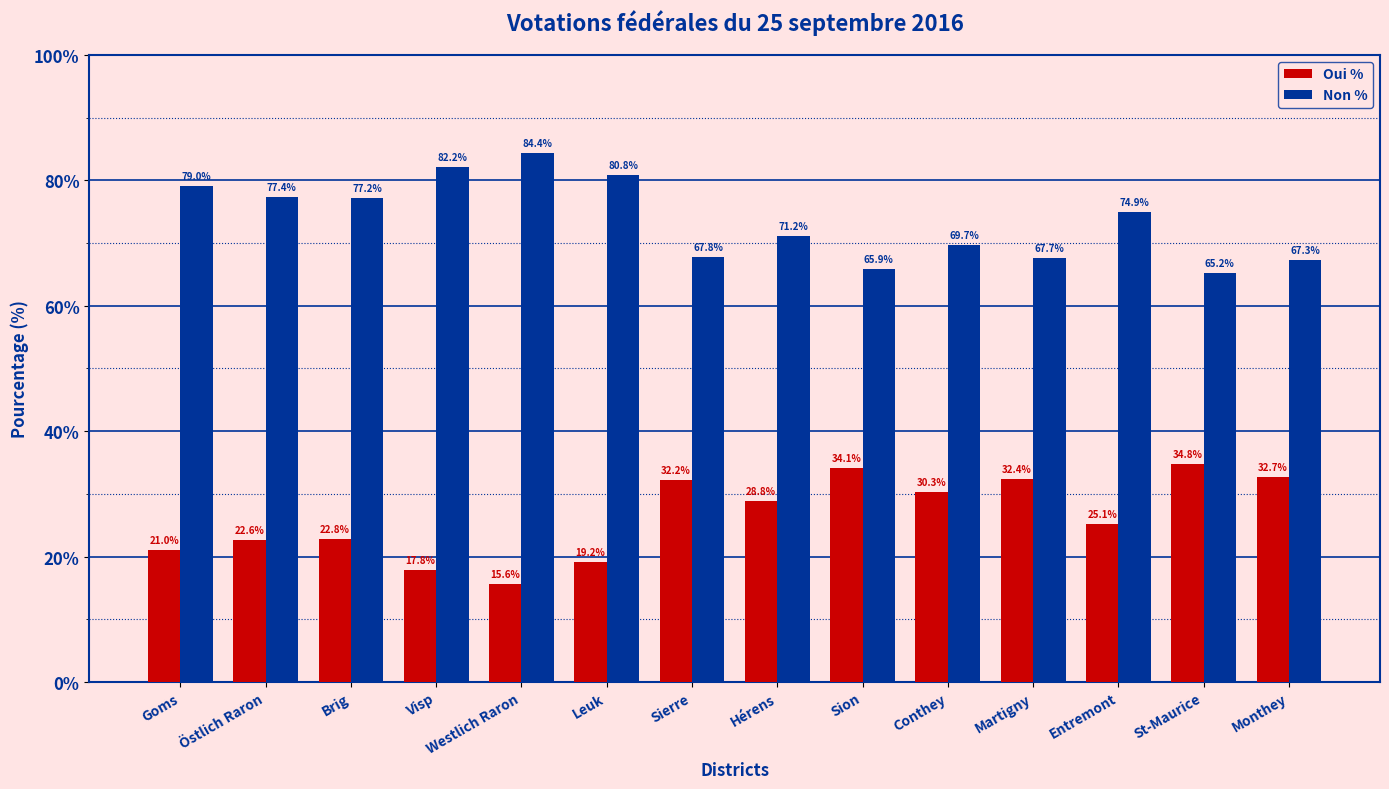

What is the minimum value for Non %?

65.2